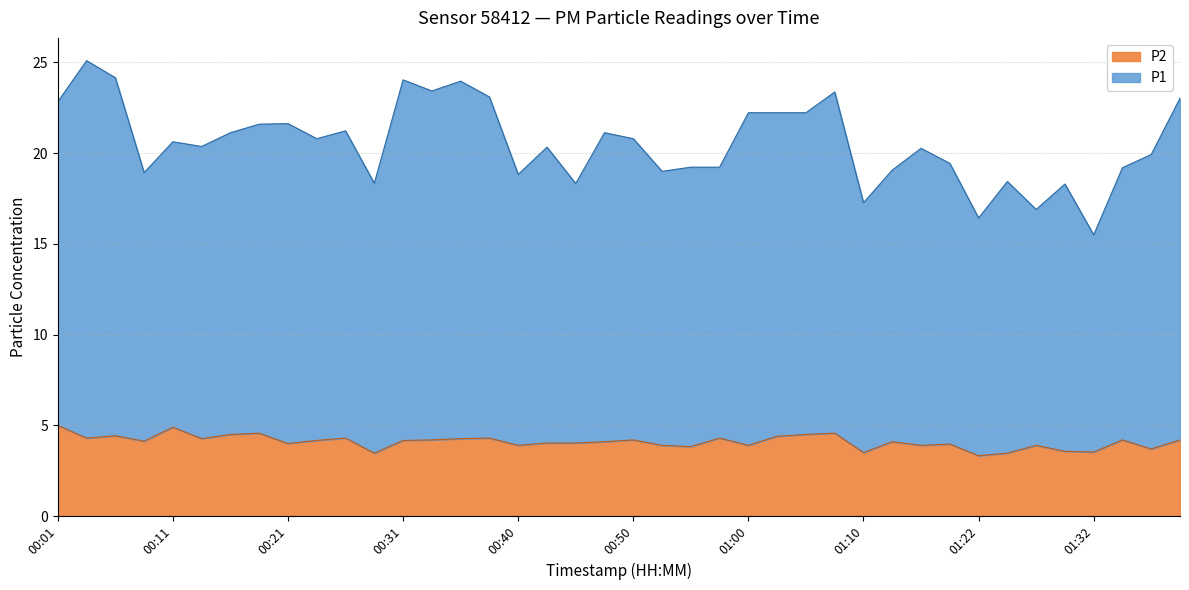

Where is P1 nearest to the value 20?

01:37